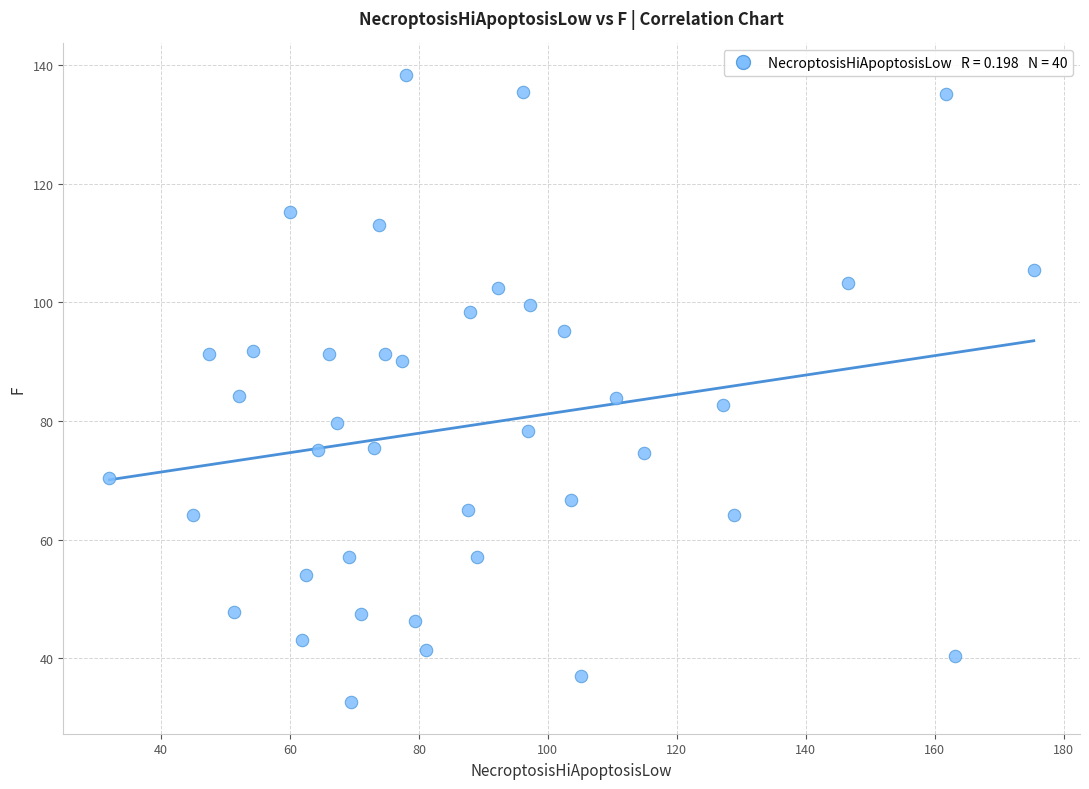

What is the range of Y values (max minus min)?

105.8